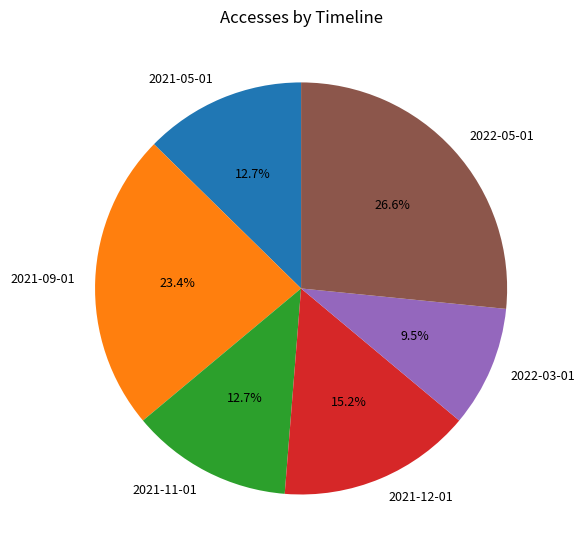

Is 2022-03-01 the majority of the pie?

No